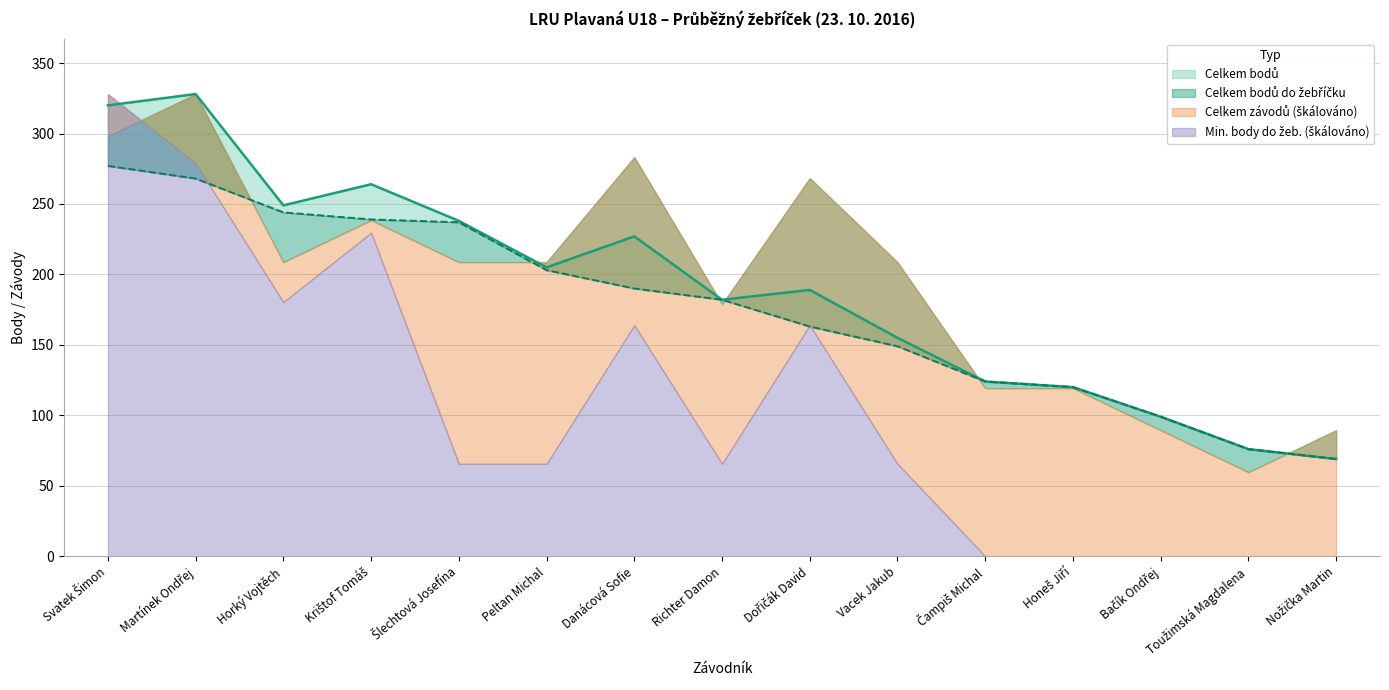

What is the highest value of the Celkem bodů do žebříčku series?

277